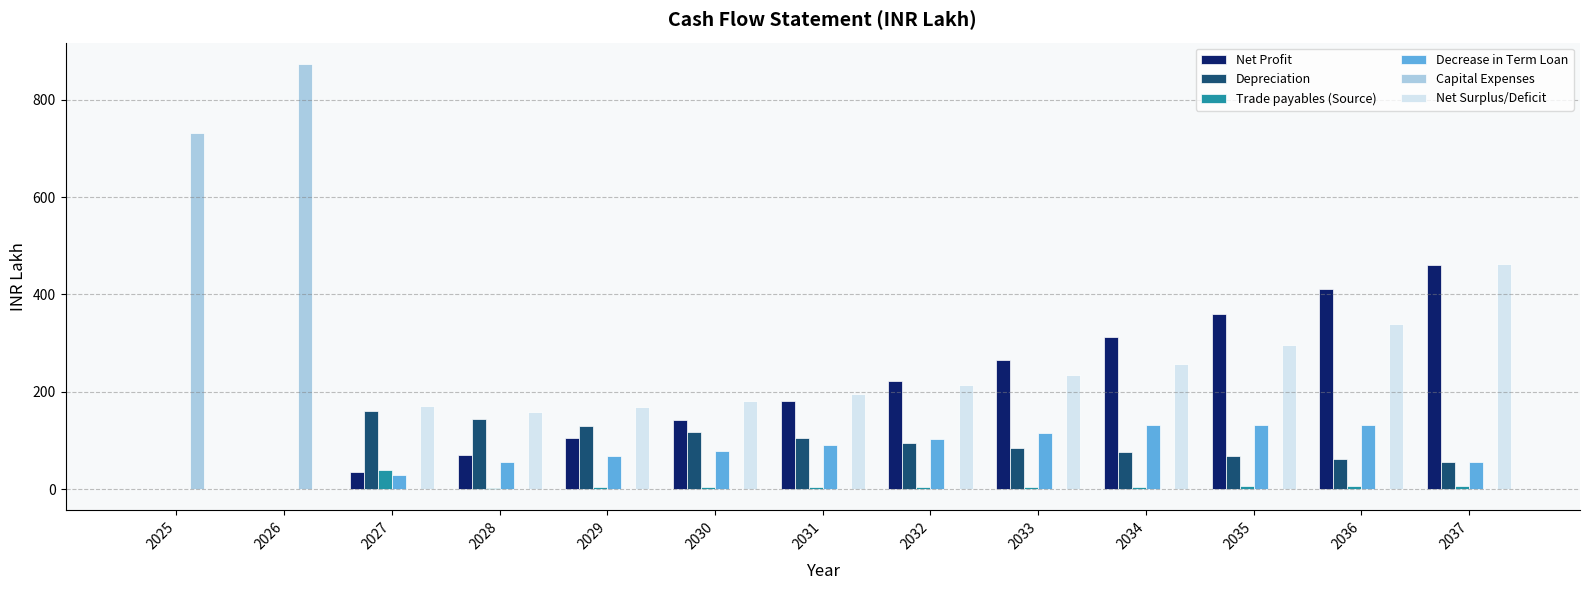

What is the maximum value for Capital Expenses?

873.9